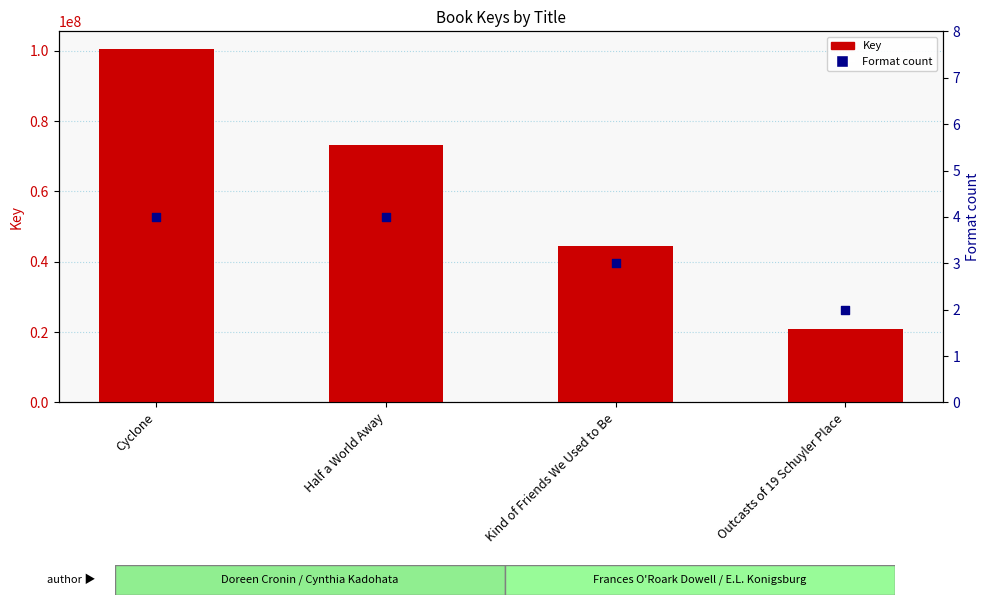

What are all the series names shown in the legend?

Key, Format count